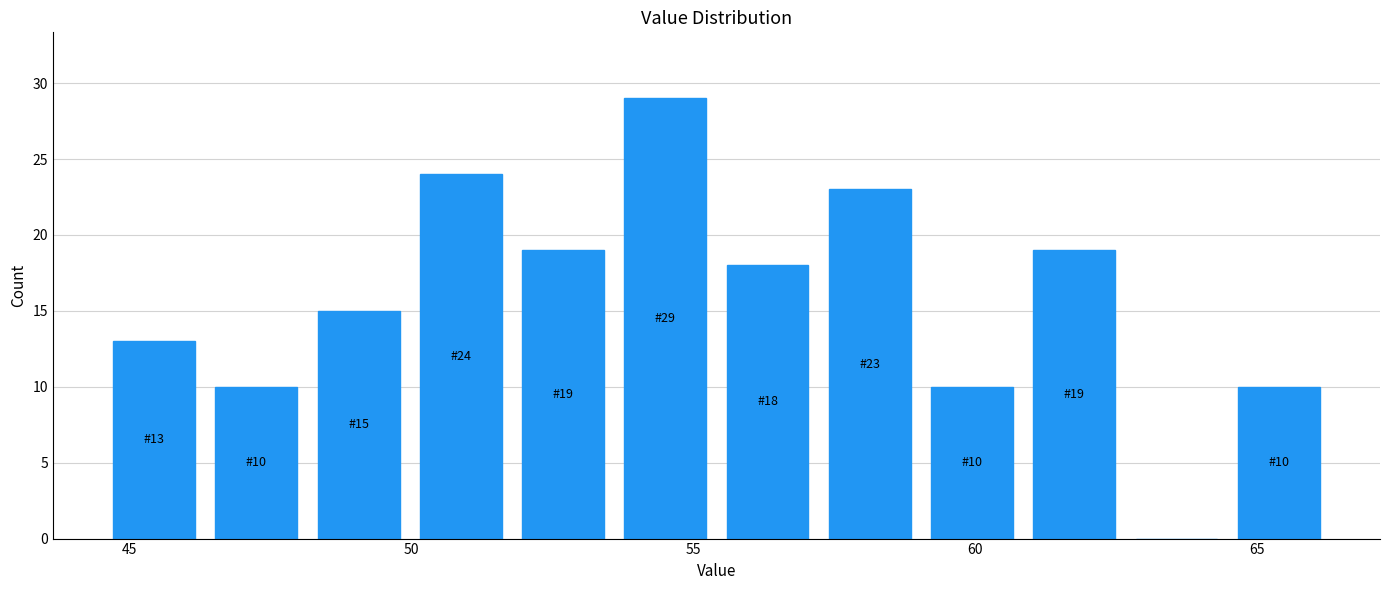

Around what value on the x-axis is the tallest bar? Give the approximate position of its centre, as read against the axis.

54.5